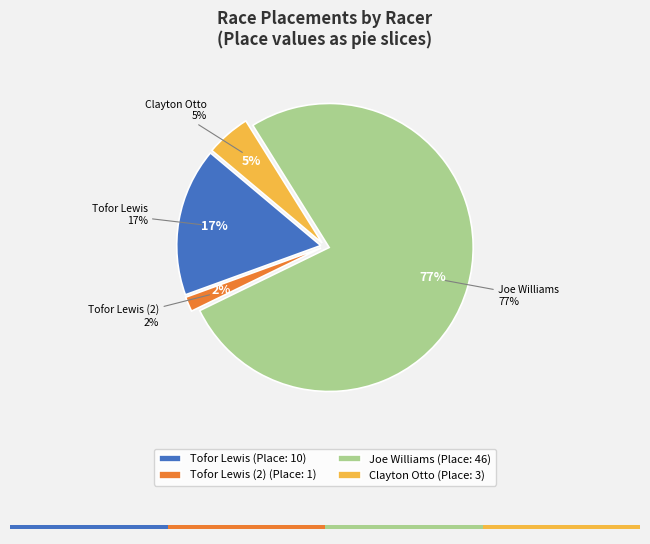

The Tofor Lewis slice represents 17% of the pie. True or false?

True